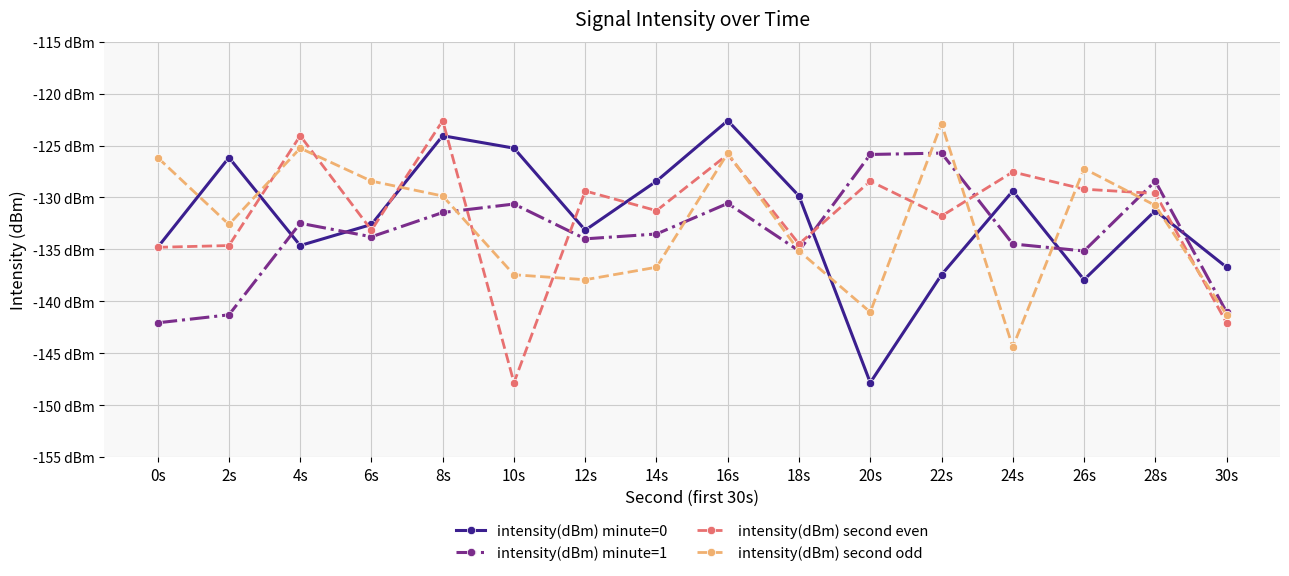

What is the value of the intensity(dBm) minute=0 point at the 8th from the left?

-128.4